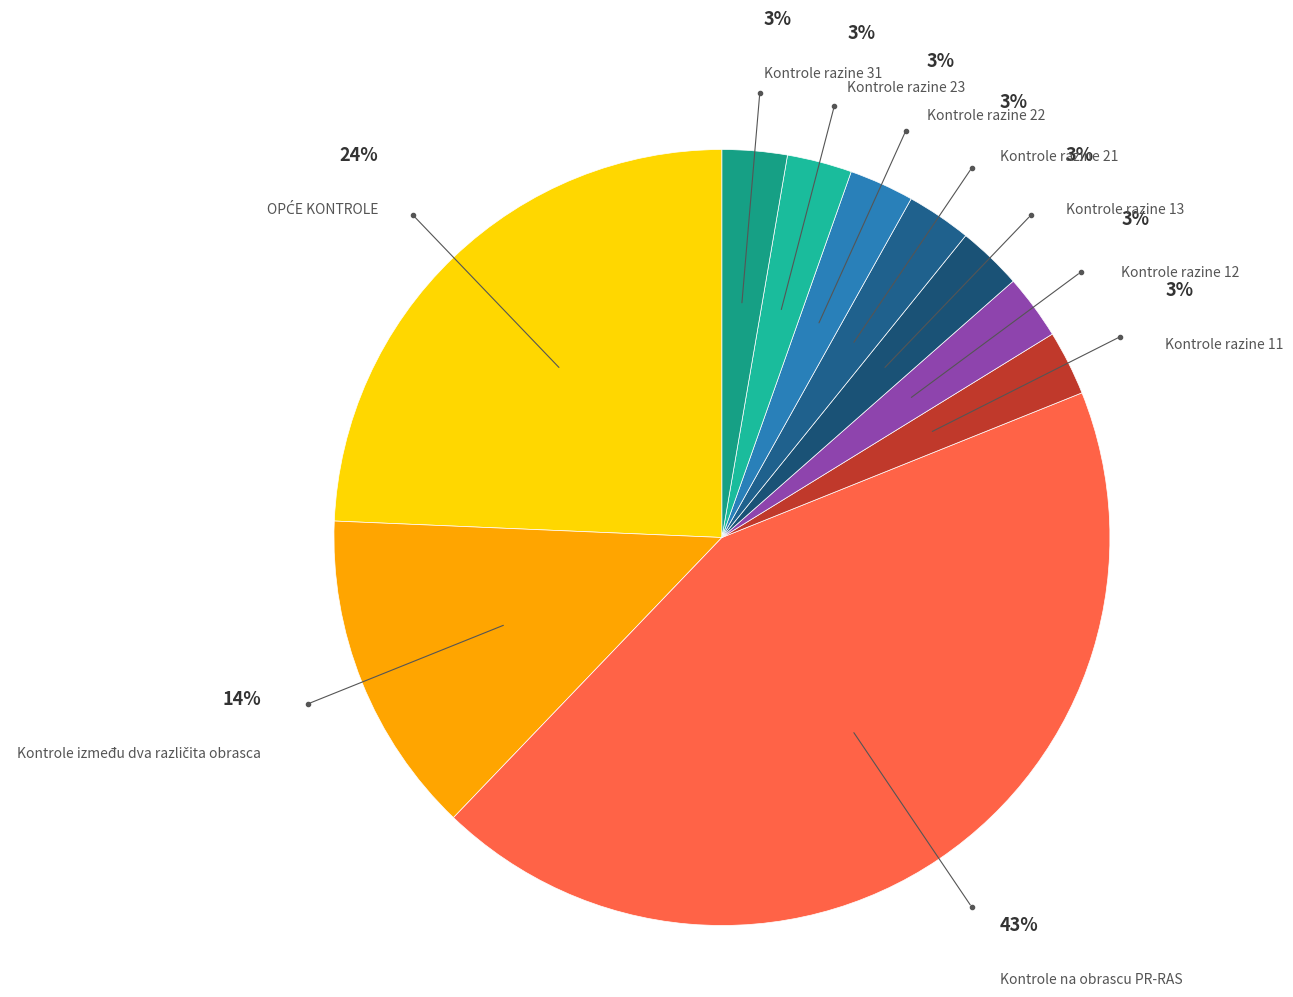

To the nearest percent, what is the average slice percentage?

10%